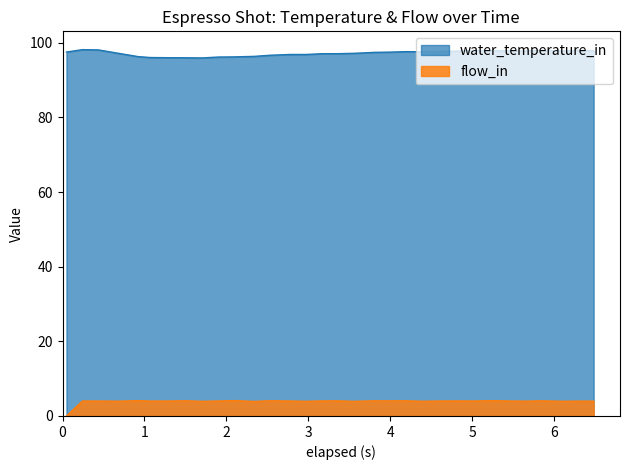

What is the difference between the maximum and minimum values in the flow_in series?

4.1